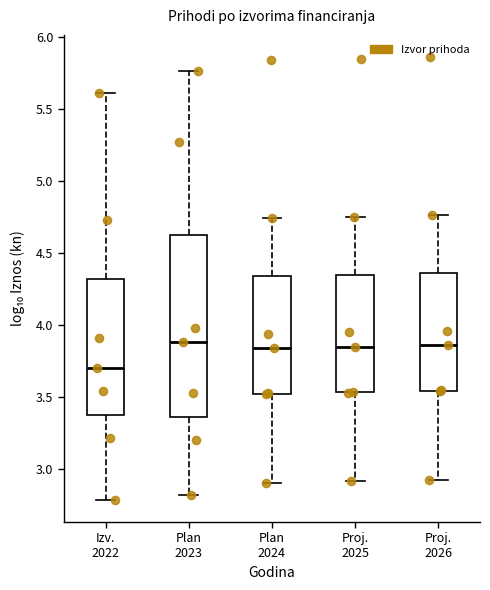

Reading left to right, transcribe this box plot: for each box, give where its median line is, the range the box spans, and where its two whiskers end, as read against the y-axis. The values are not printed on the chart, so give them approximately, as read against the axis.

Izv. 2022: median 3.70, box 3.40 to 4.30, whiskers 2.80 to 5.60
Plan 2023: median 3.90, box 3.35 to 4.65, whiskers 2.80 to 5.75
Plan 2024: median 3.85, box 3.50 to 4.35, whiskers 2.90 to 4.75
Proj. 2025: median 3.85, box 3.55 to 4.35, whiskers 2.90 to 4.75
Proj. 2026: median 3.85, box 3.55 to 4.35, whiskers 2.90 to 4.75